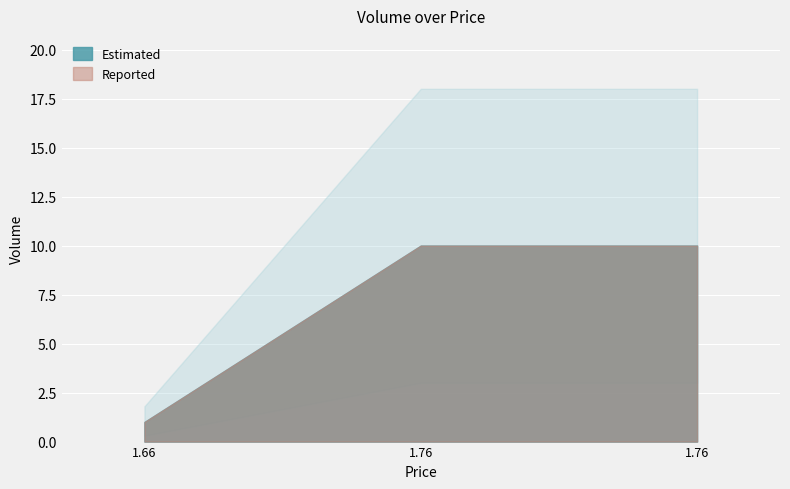

Count the number of categories in the chart.

3